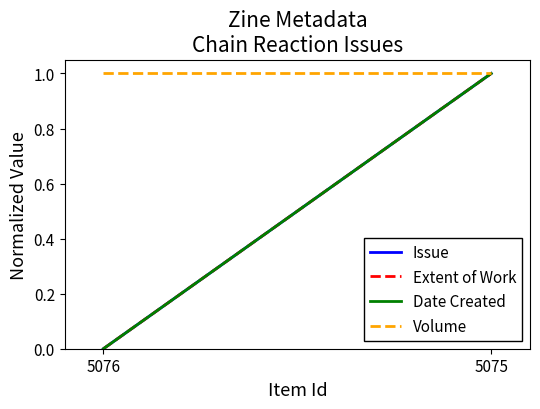

What is the total value across all series at 5075?

4